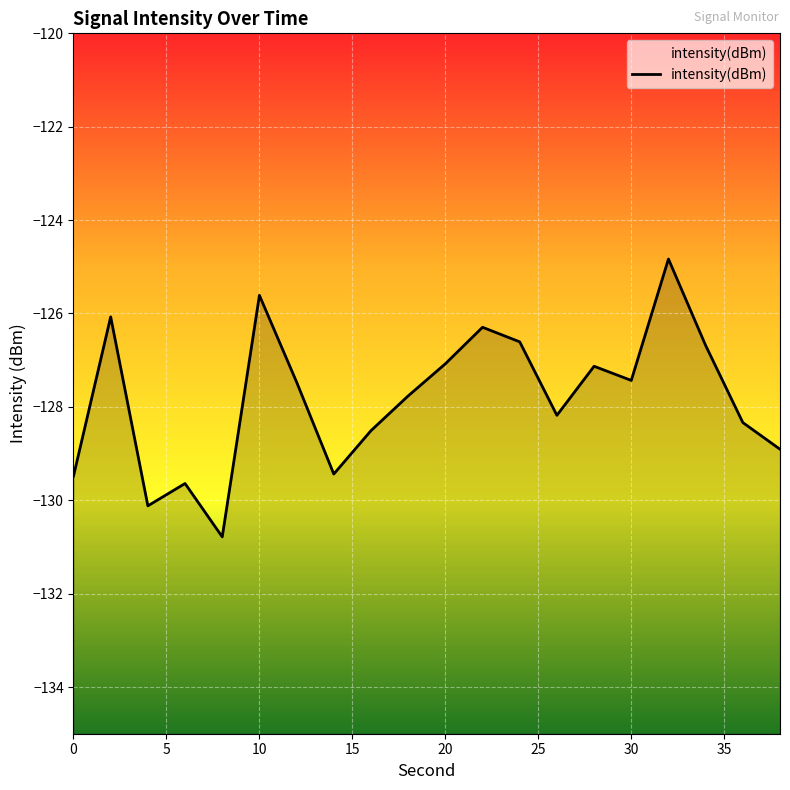

Between 2 and 6, which is larger?

2